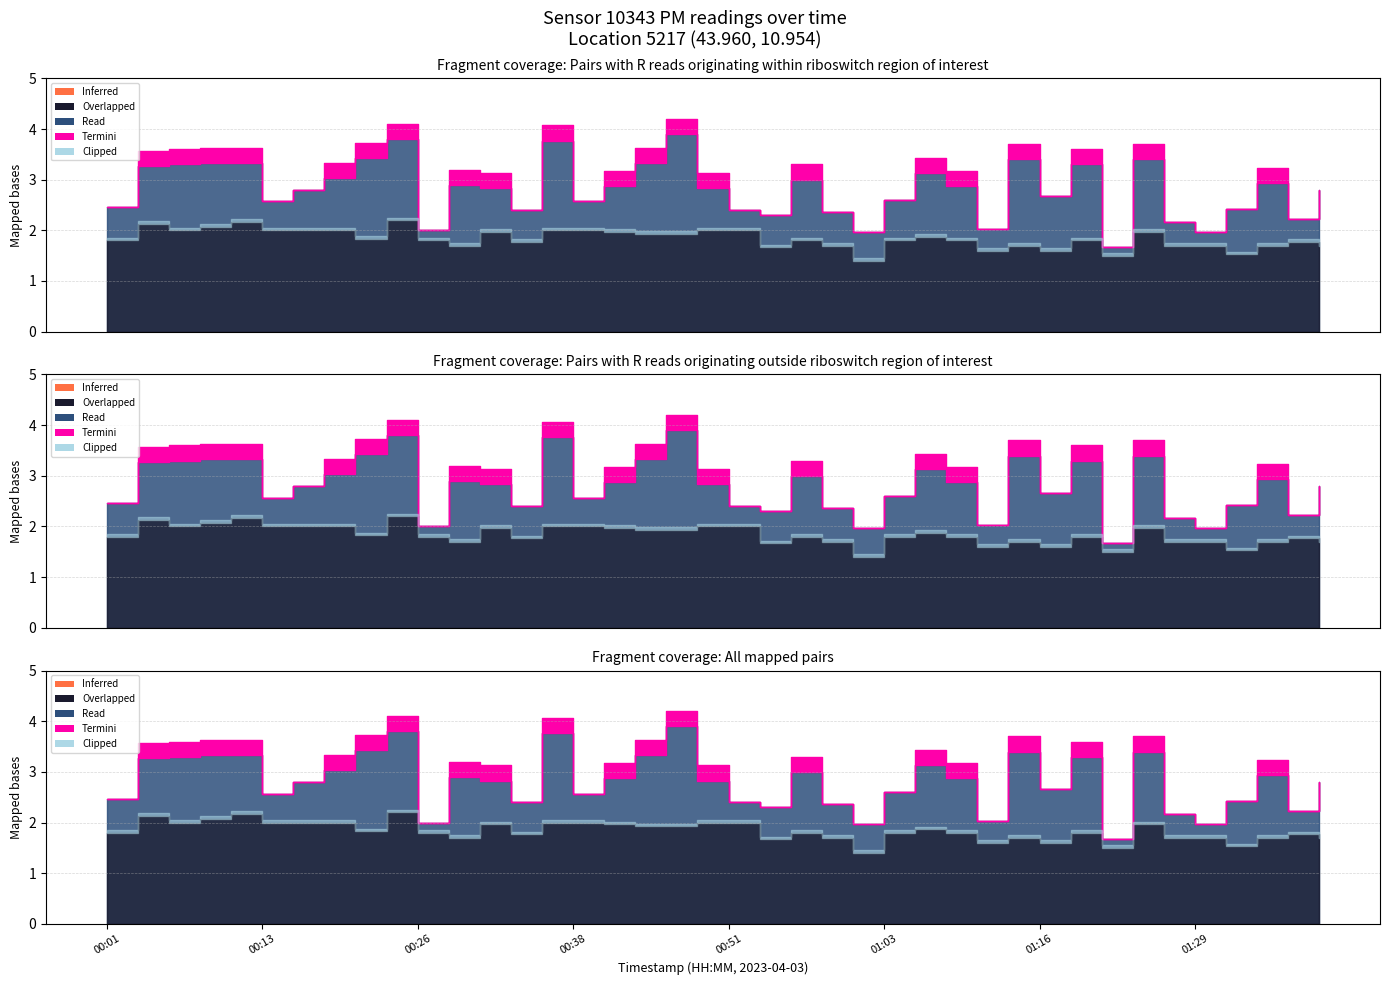

In P2, how many points are lower than both neighbors (excluding endpoints)?

10